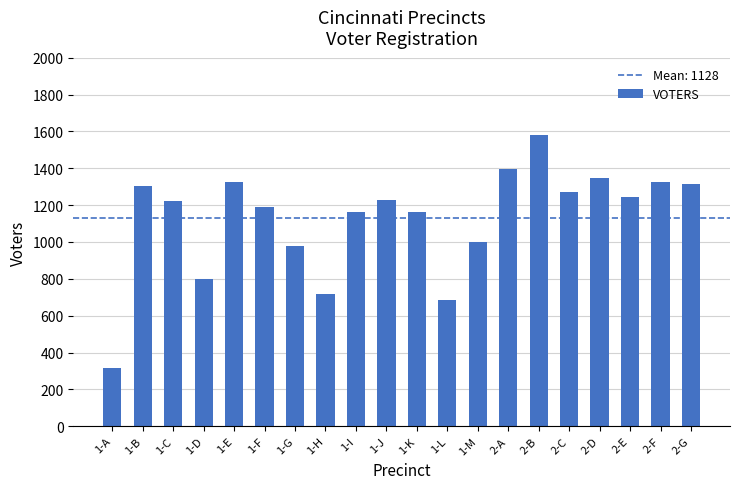

What is the difference between the second highest and second lowest values?

710